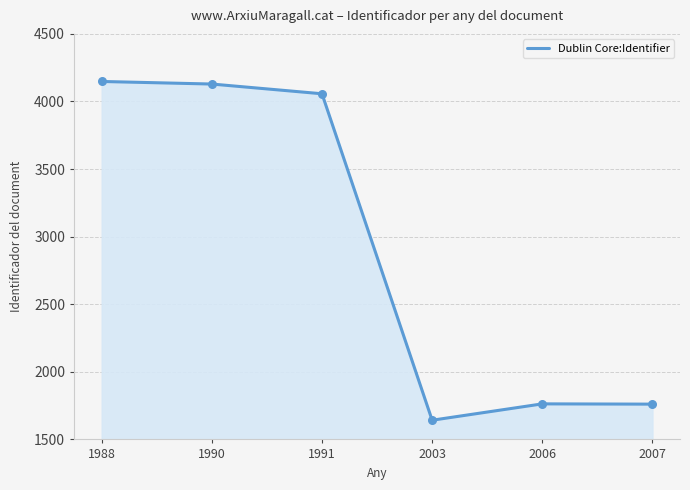

What is the ratio of the value at 1988 to the value at 1991?

1.0